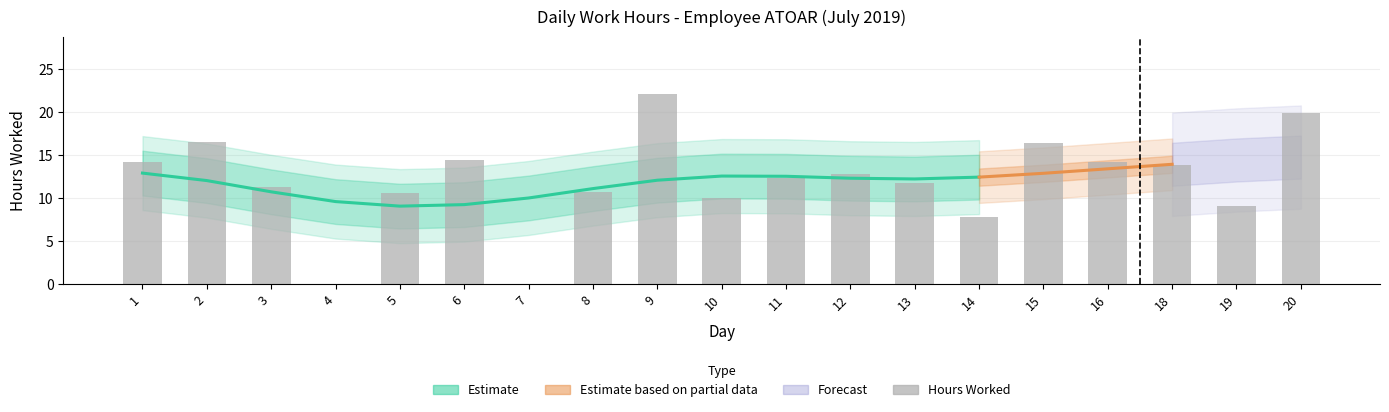

What is the change in value from 9 to 20?

-2.2